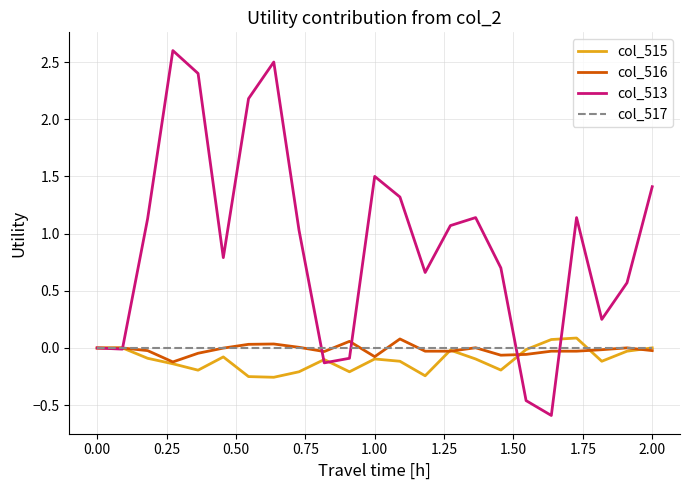

What is the lowest value of the col_513 series?

-0.6